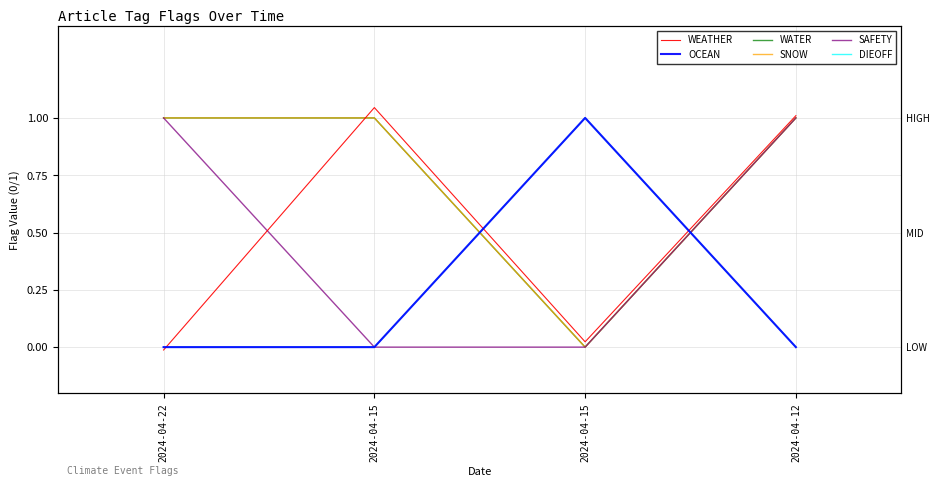

What is the sum of all SAFETY values?

2.0